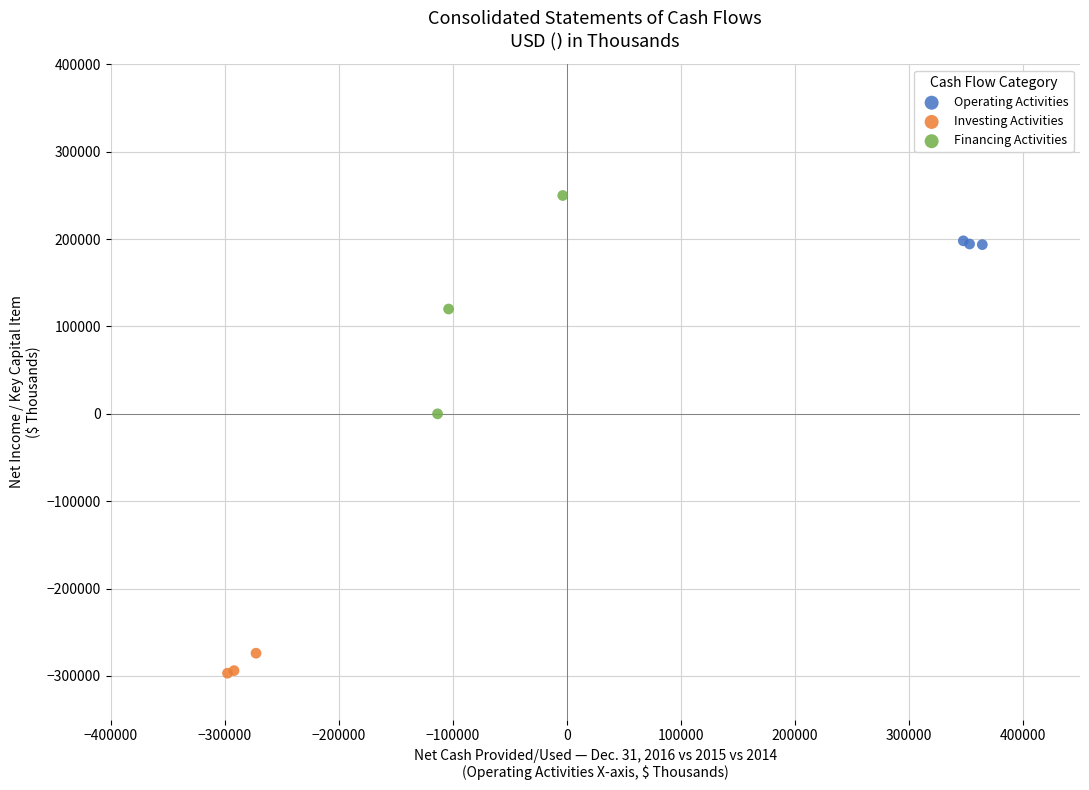

Which series has the widest spread of Y values?

Financing Activities